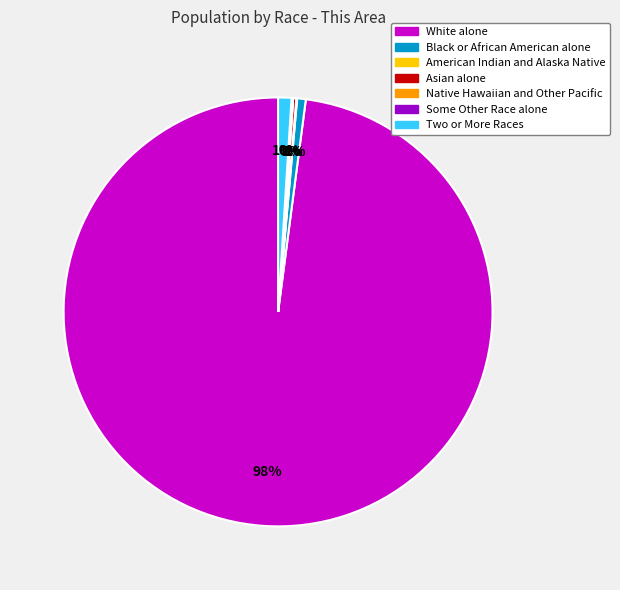

Is there any slice that represents more than half of the pie?

Yes